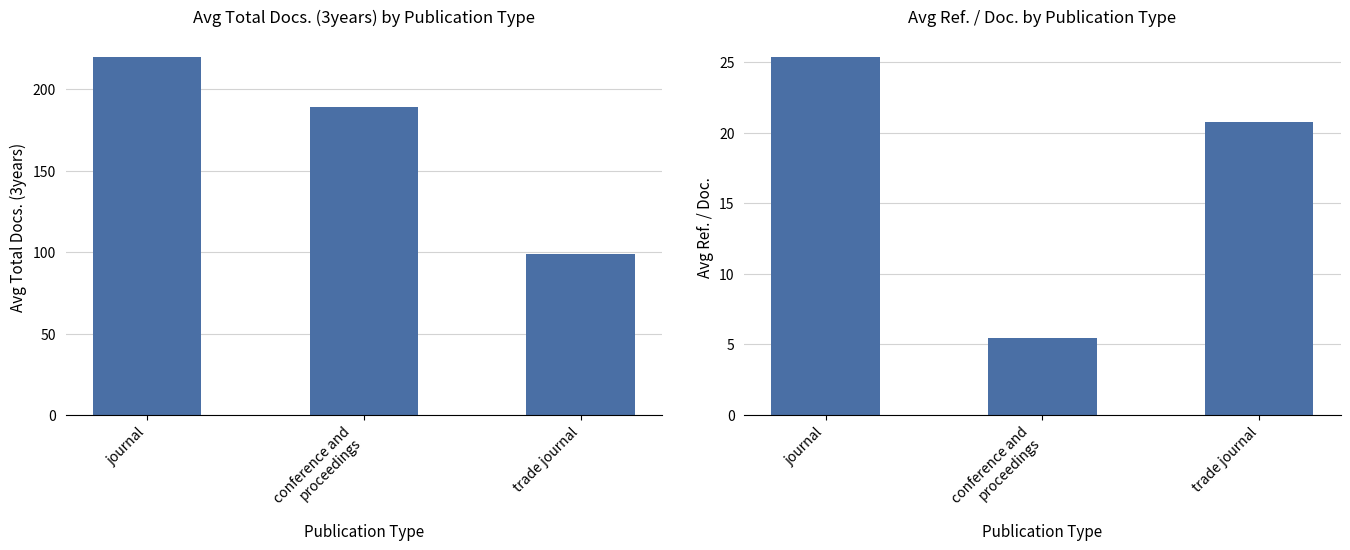

Is the value of Avg Ref. / Doc. at journal greater than the value of Avg Total Docs. (3years) at conference and
proceedings?

No